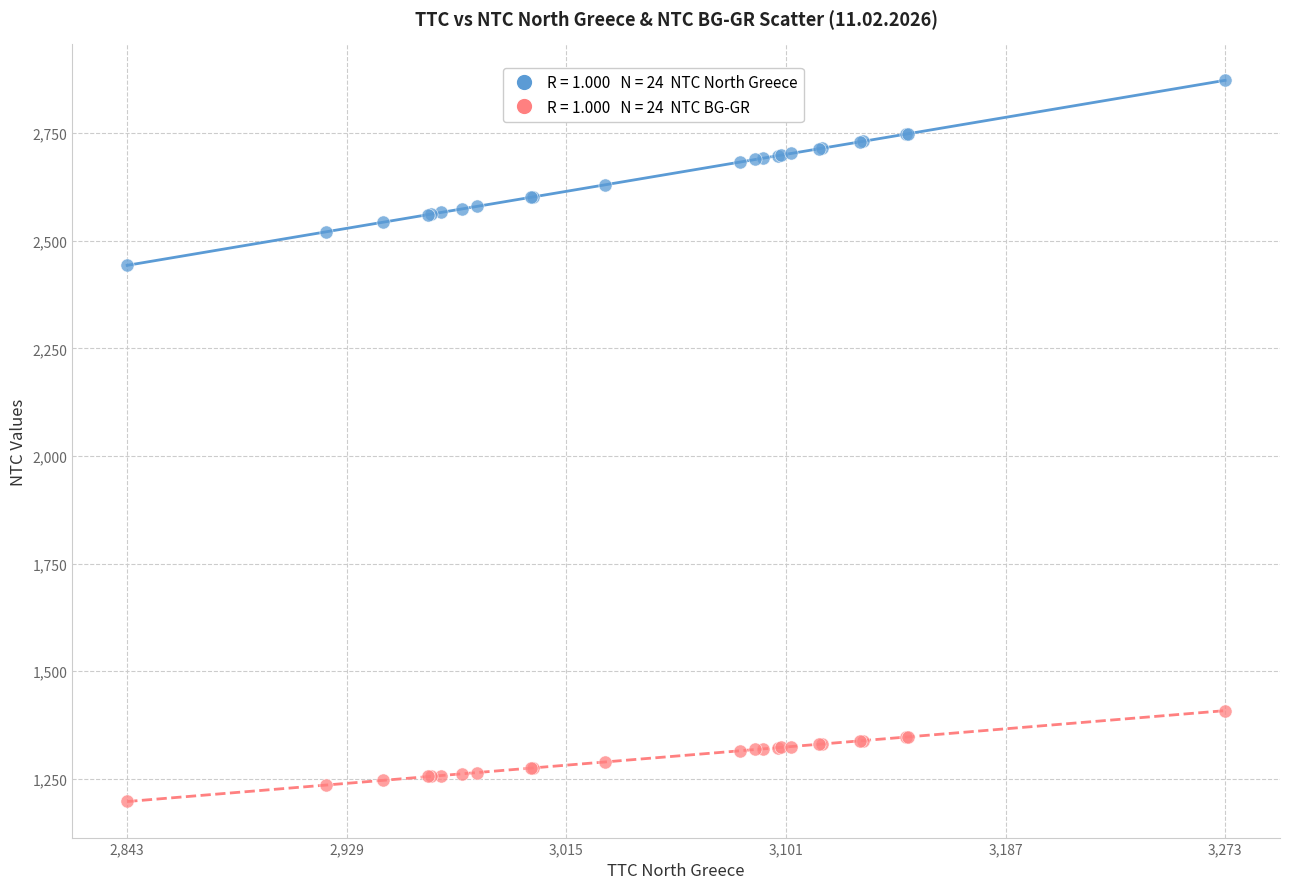

Across all series, what Y value is closest to 2035?

2443